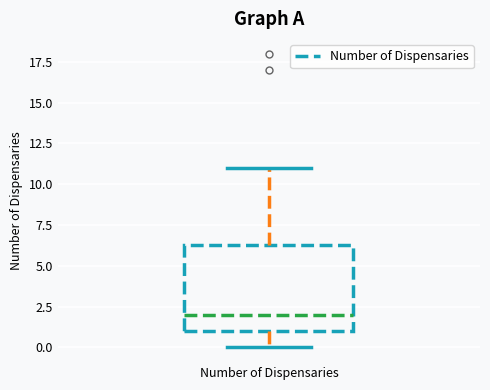

Read this box plot against the y-axis: the position of the median line, the range covered by the box, and the ends of both whiskers. The values are not printed on the chart, so give them approximately, as read against the axis.

median 2.0, box 1.0 to 6.5, whiskers 0.0 to 11.0